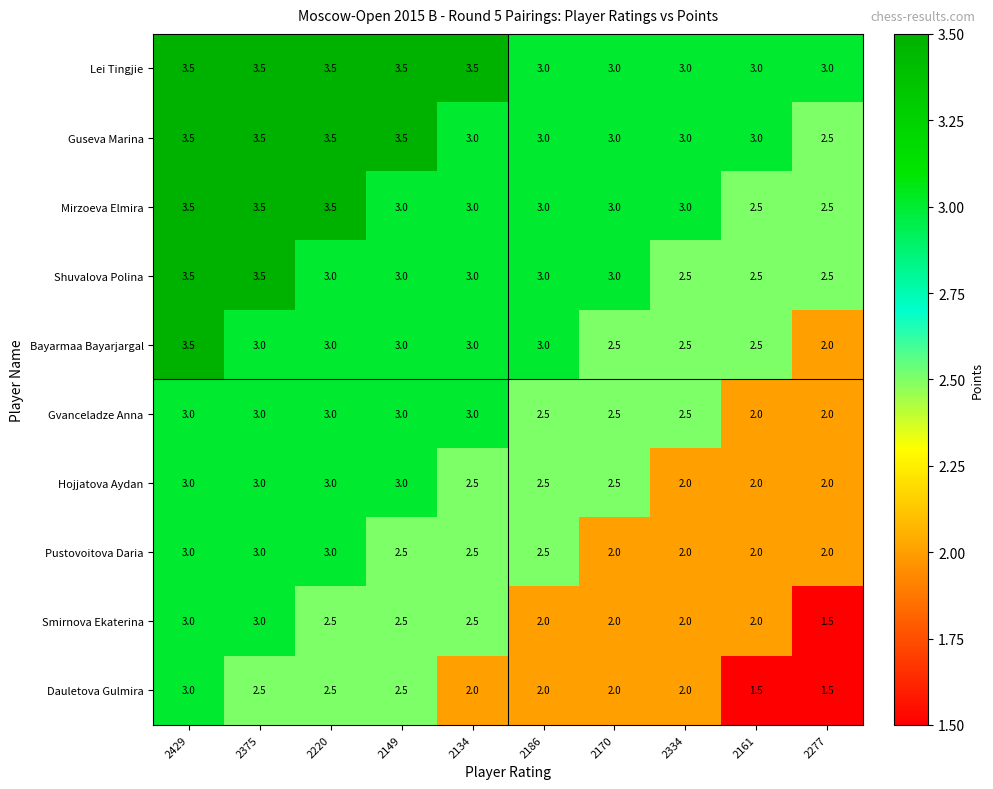

Read the Pustovoitova Daria value at 2161.

2.0